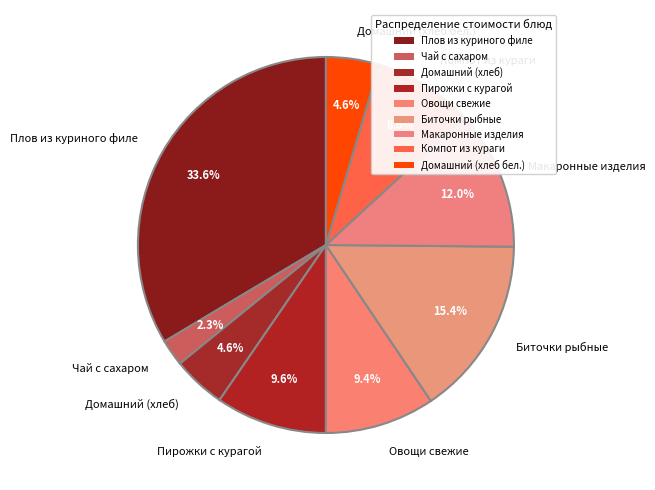

To the nearest percent, what is the average slice percentage?

11%